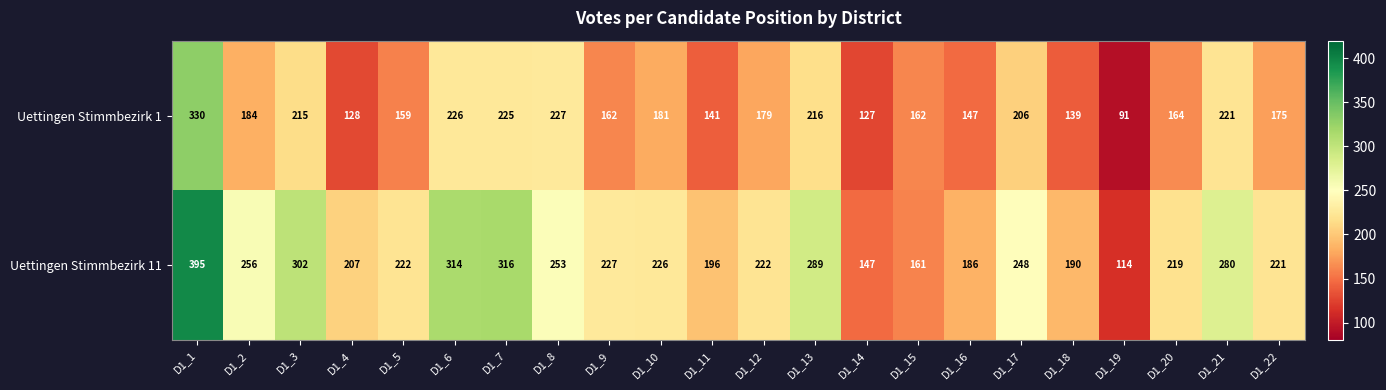

List the series in order of their peak value, lowest first.

Uettingen Stimmbezirk 1, Uettingen Stimmbezirk 11